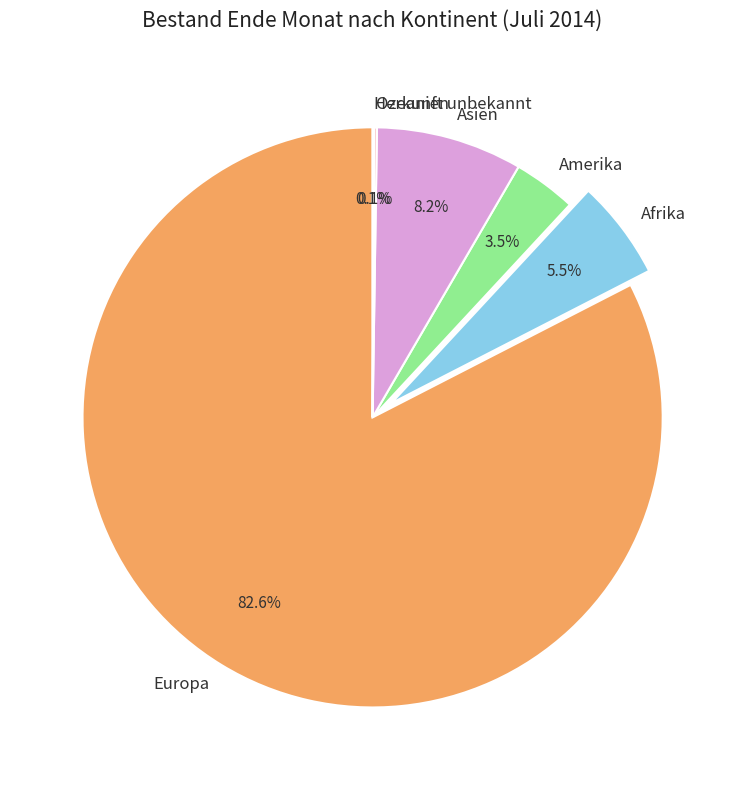

Which category has the biggest portion of the pie?

Europa